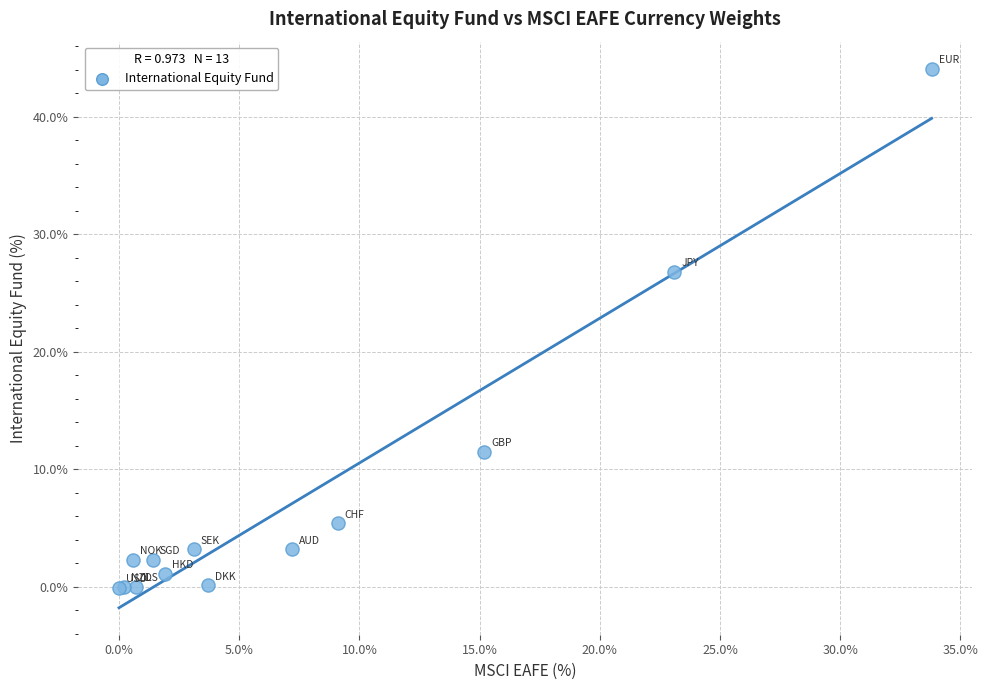

What Y value in the scatter plot is closest to 22?

26.8